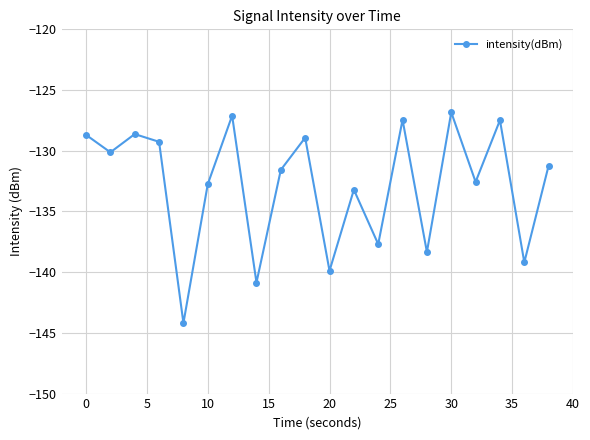

How many interior local peaks (higher than both neighbors) does the data have?

7